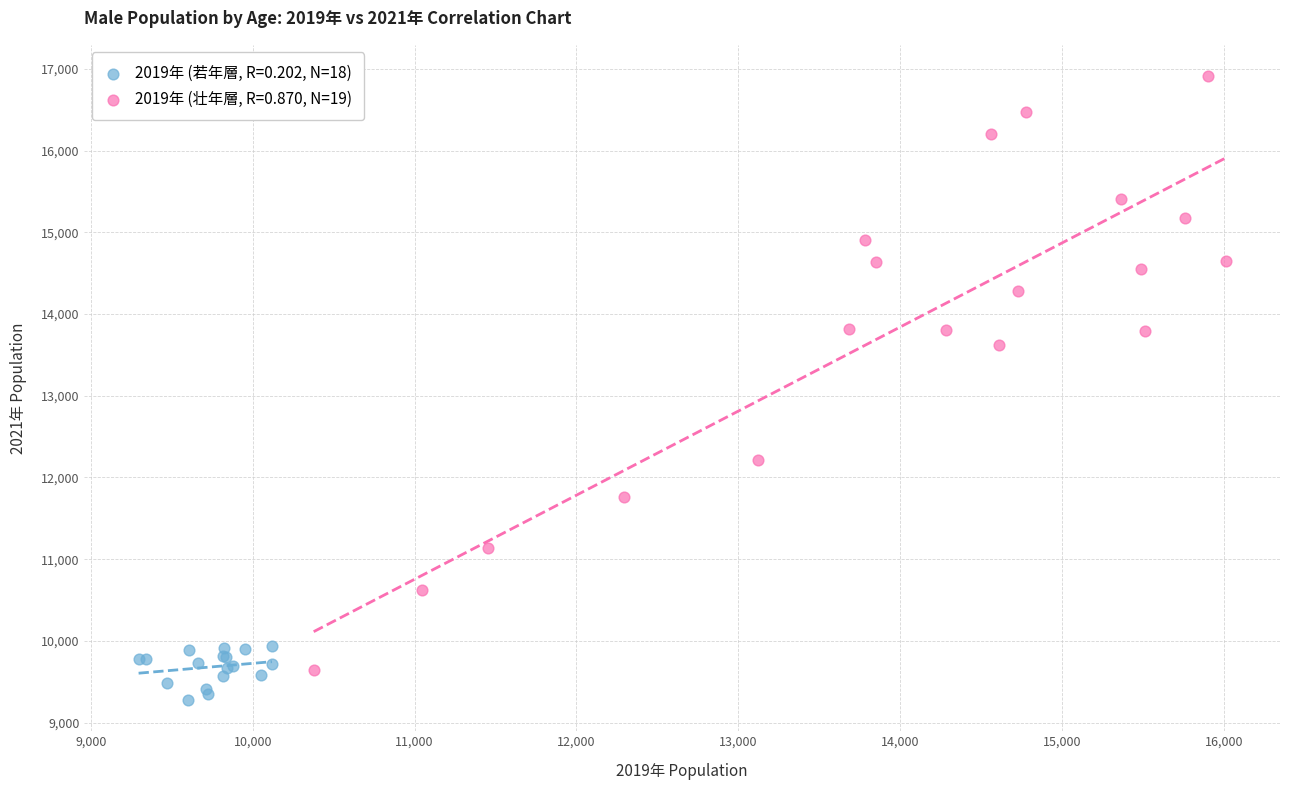

Which series reaches the minimum Y coordinate?

2019年 (若年層, R=0.202, N=18)